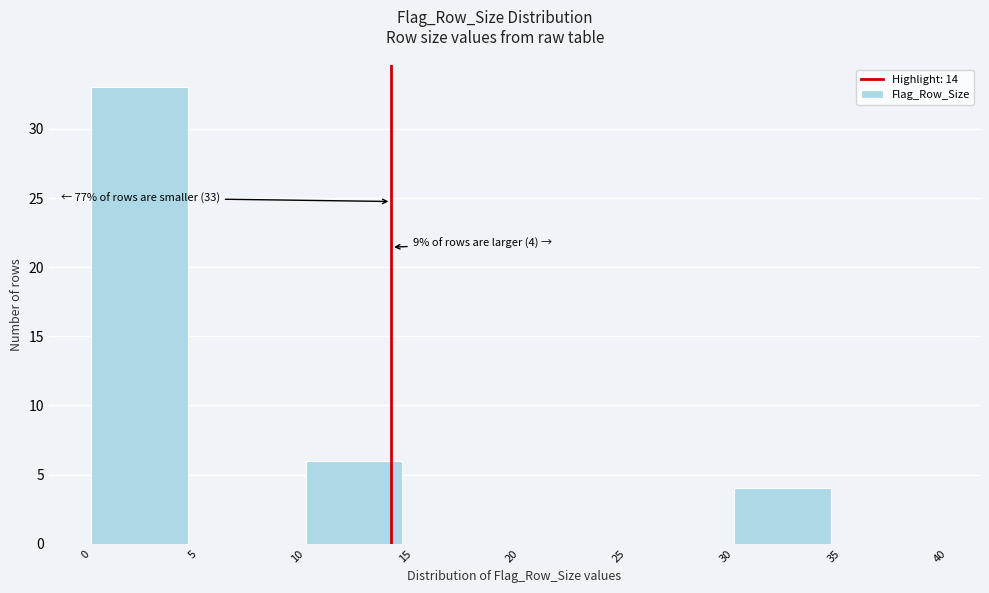

Which range on the x-axis has the tallest bar?

0 to 5